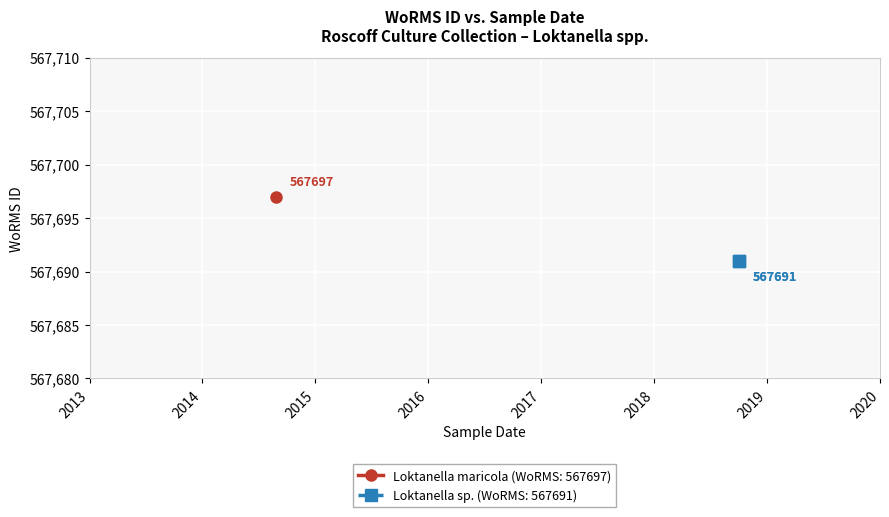

At which category is the sum across all series the highest?

28-08-2014